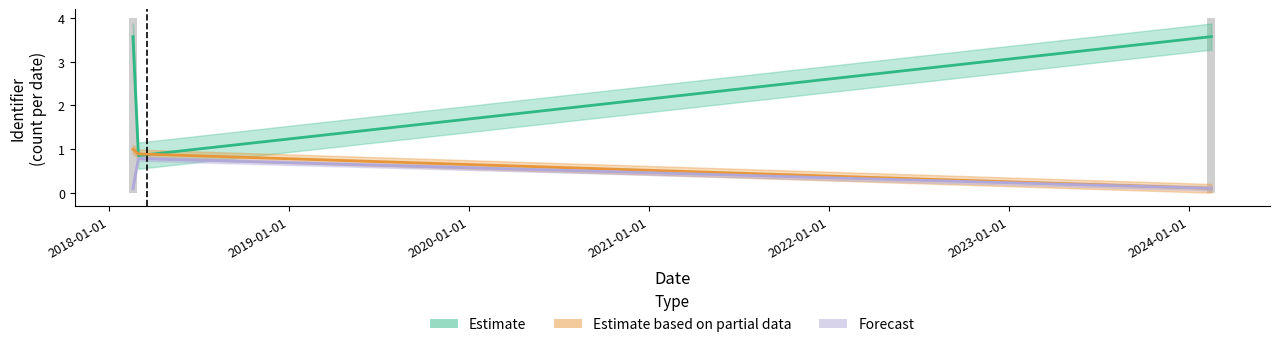

Are the bars horizontal?

No